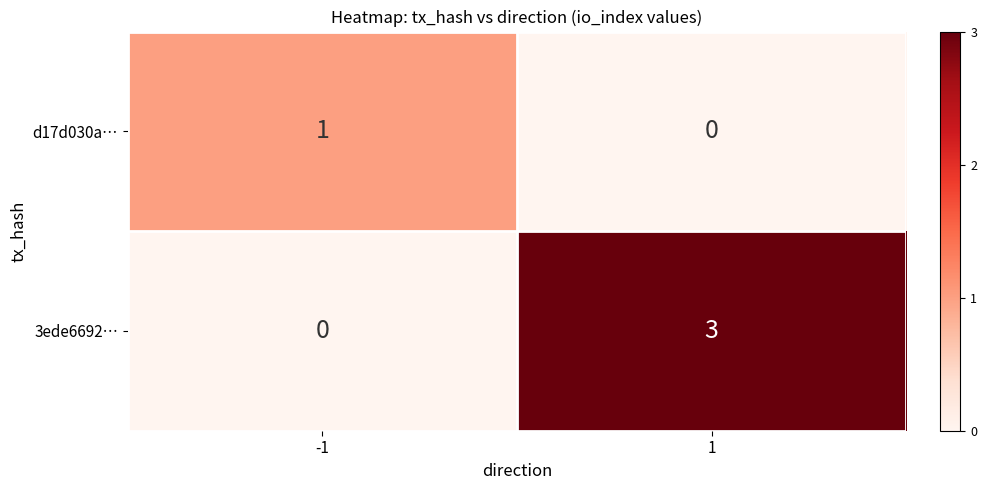

What is the difference between the highest and lowest values at 1?

3